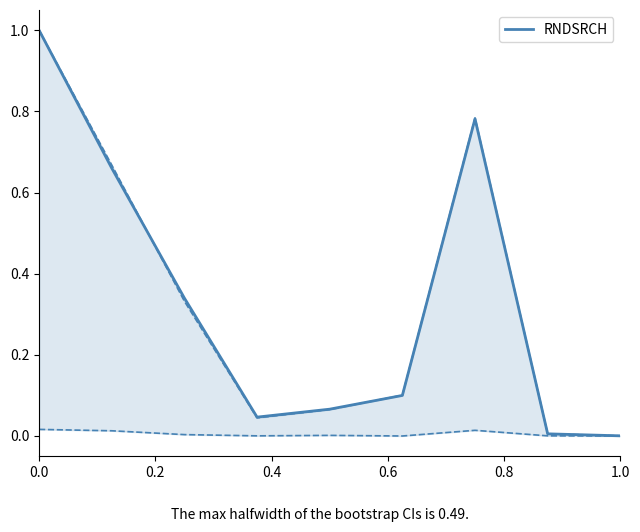

What is the maximum value shown in the chart?

1.0